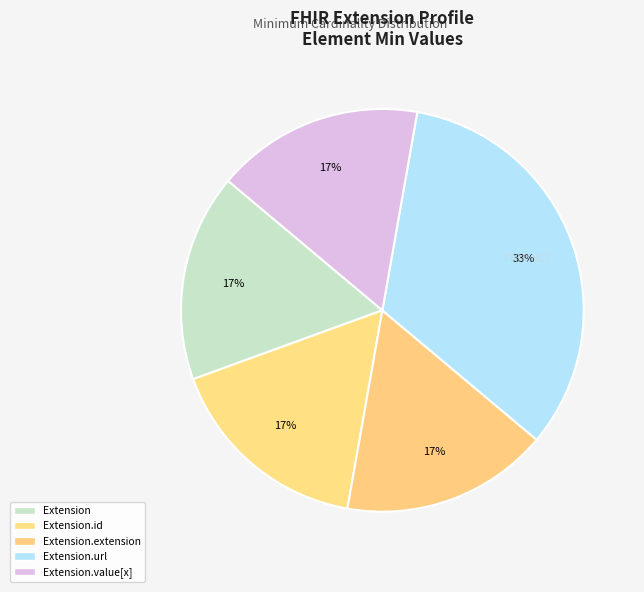

How many segments does this pie chart have?

5